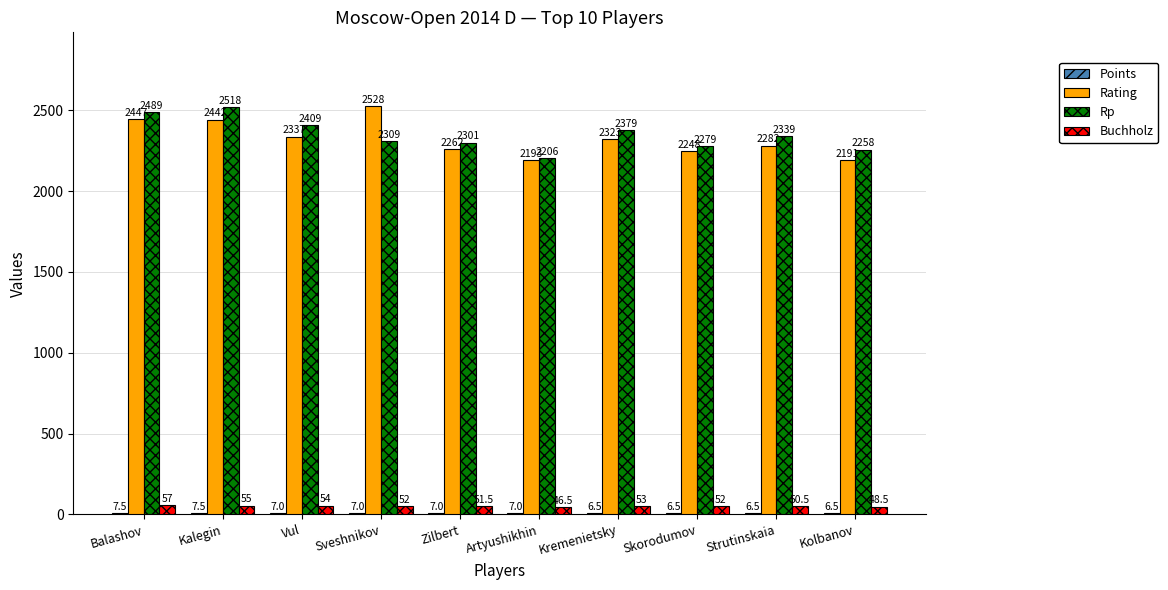

What is the highest value of the Rp series?

2518.0